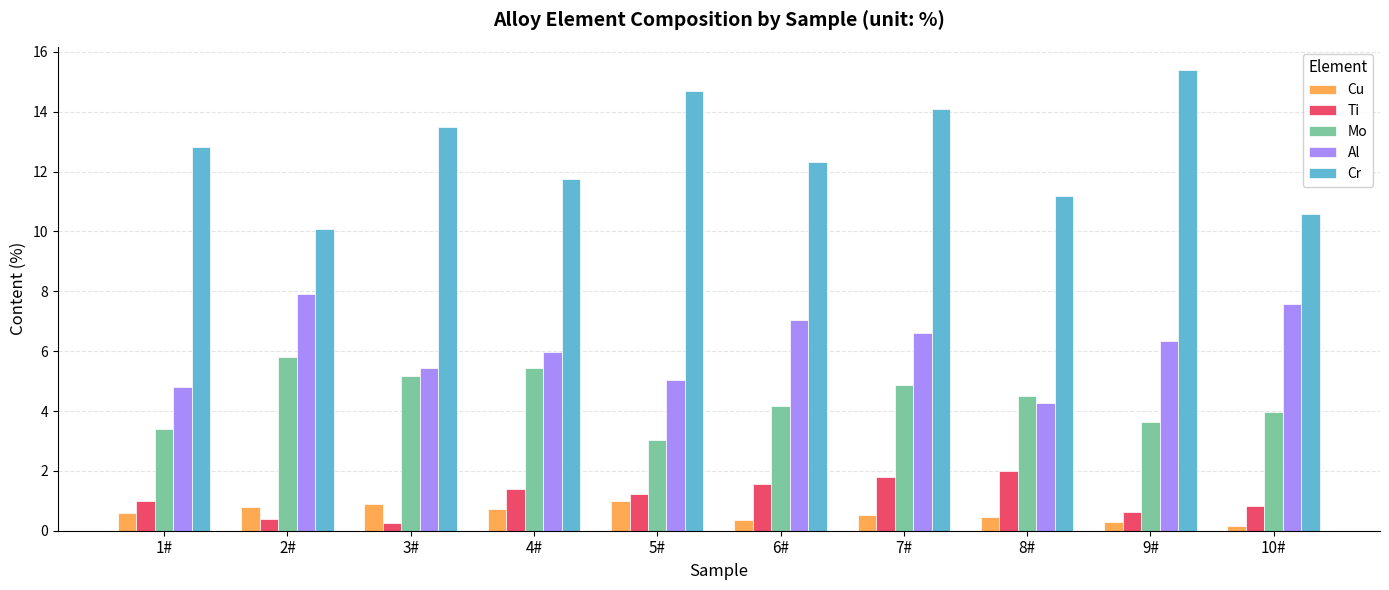

What is the maximum value shown in the chart?

15.4